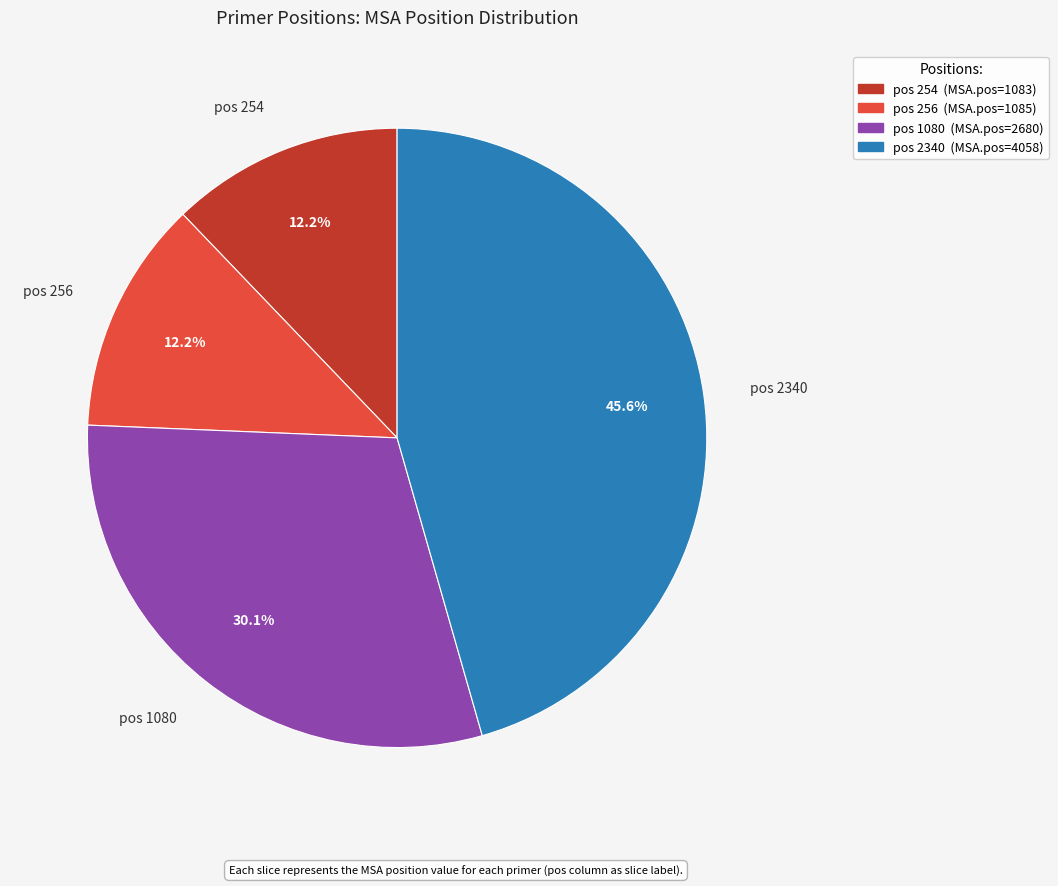

How many slices are in this pie chart?

4